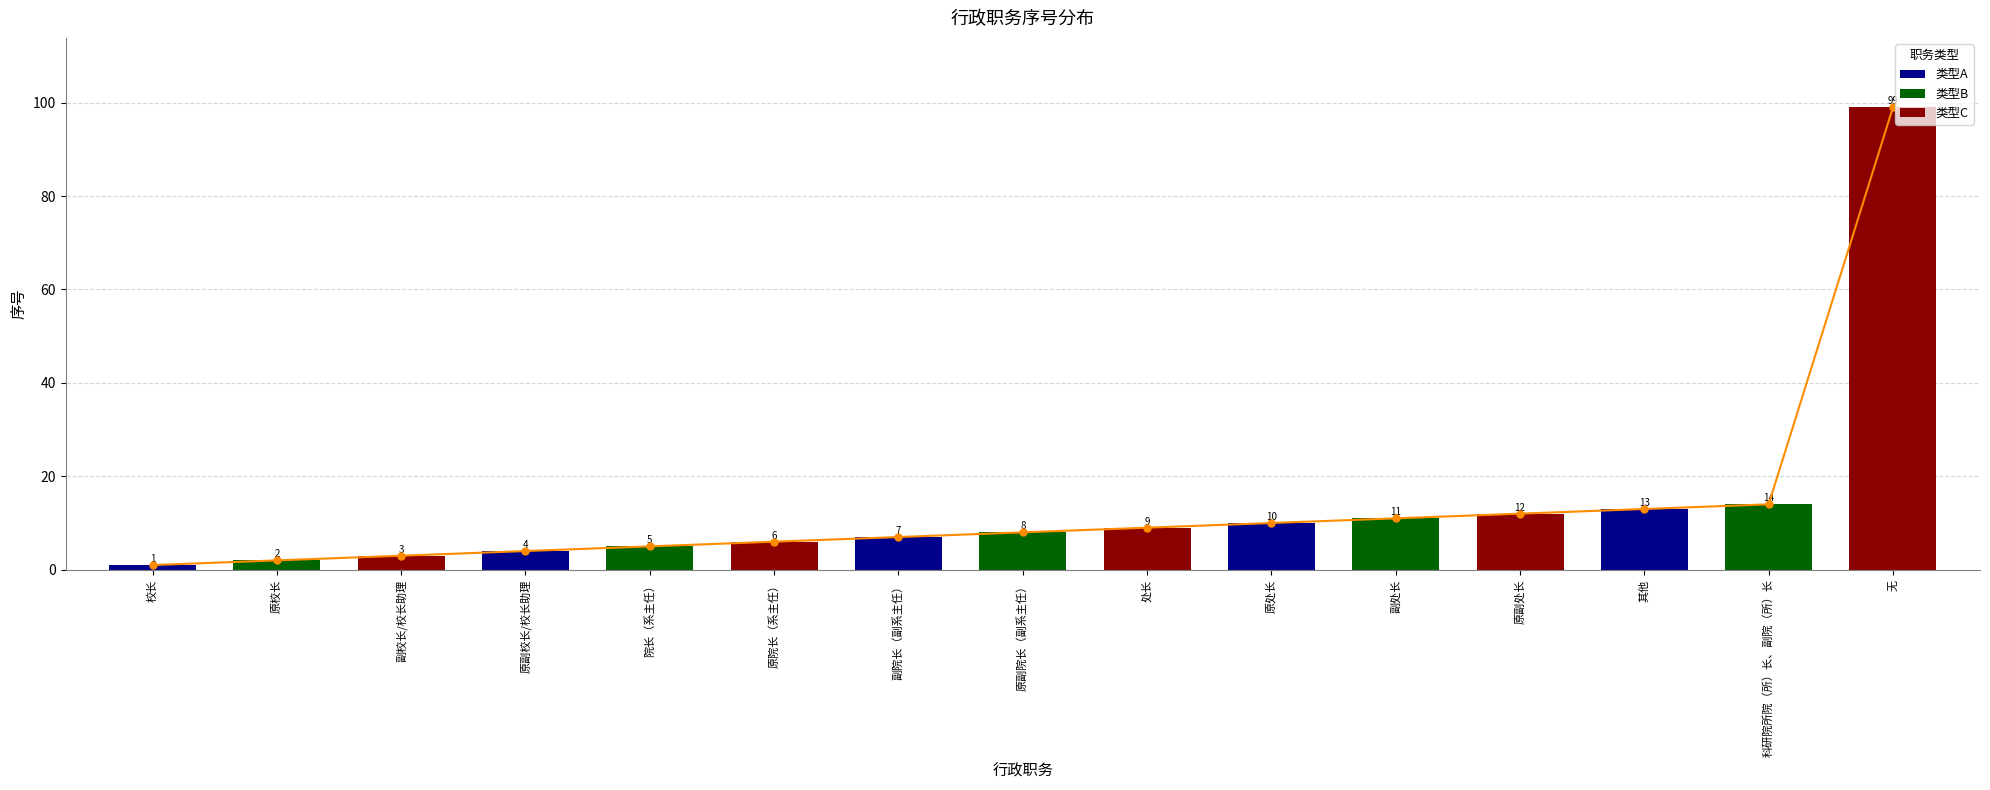

True or false: 序号趋势 has a value of 8 at 原副院长（副系主任）.

True